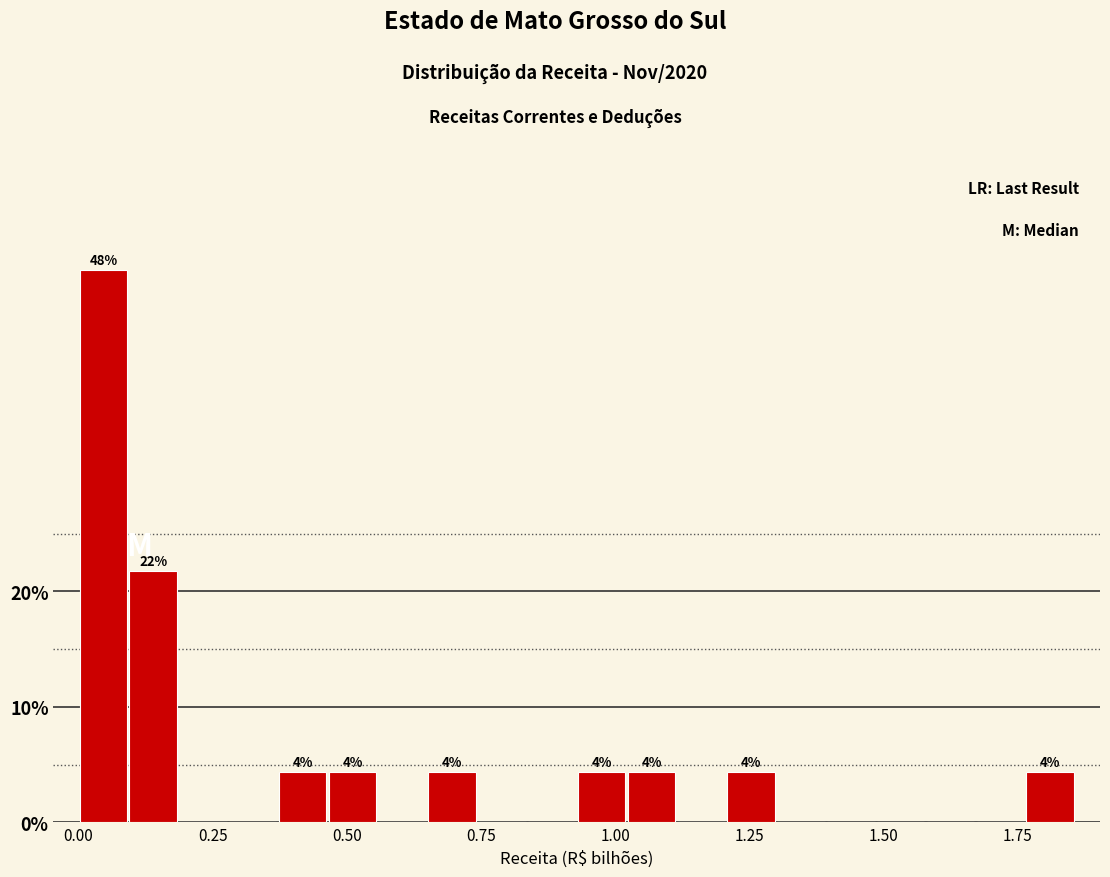

Read against the x-axis, roughly where is the centre of the tallest bar?

0.05